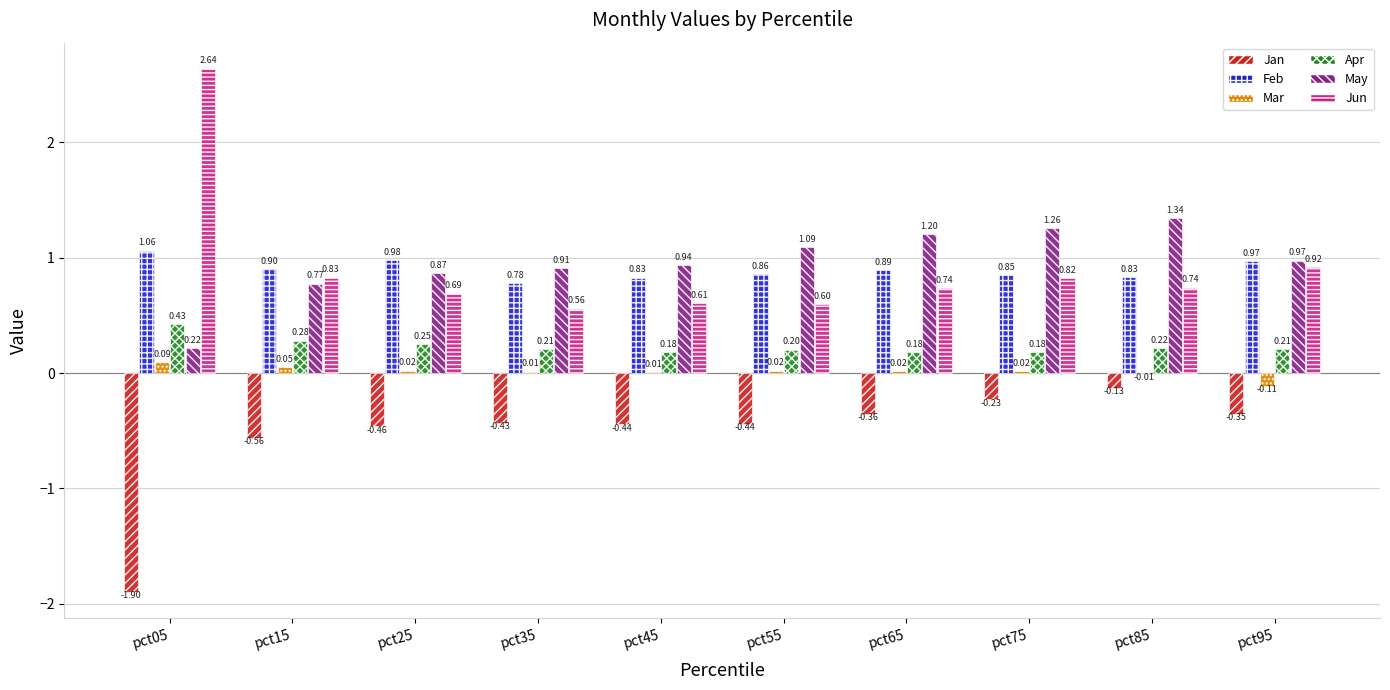

What is the average value of the Feb series?

0.9